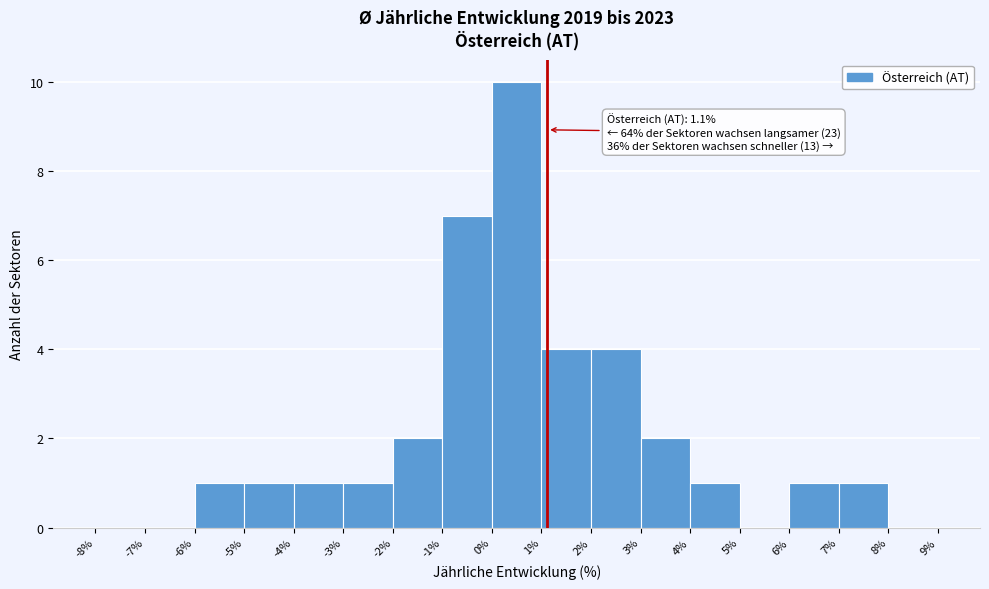

Over which range of the x-axis is the bar tallest?

0% to 1%